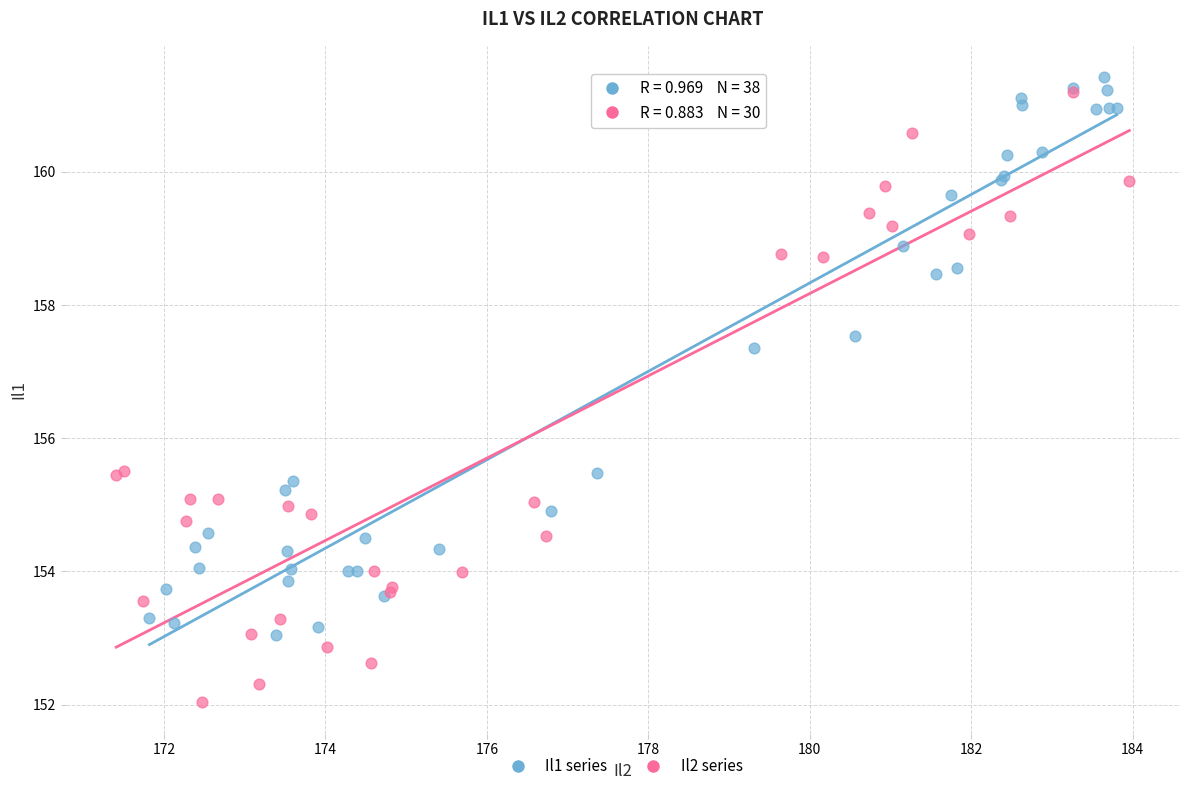

Which series contains the lowest Y value?

Il2 series